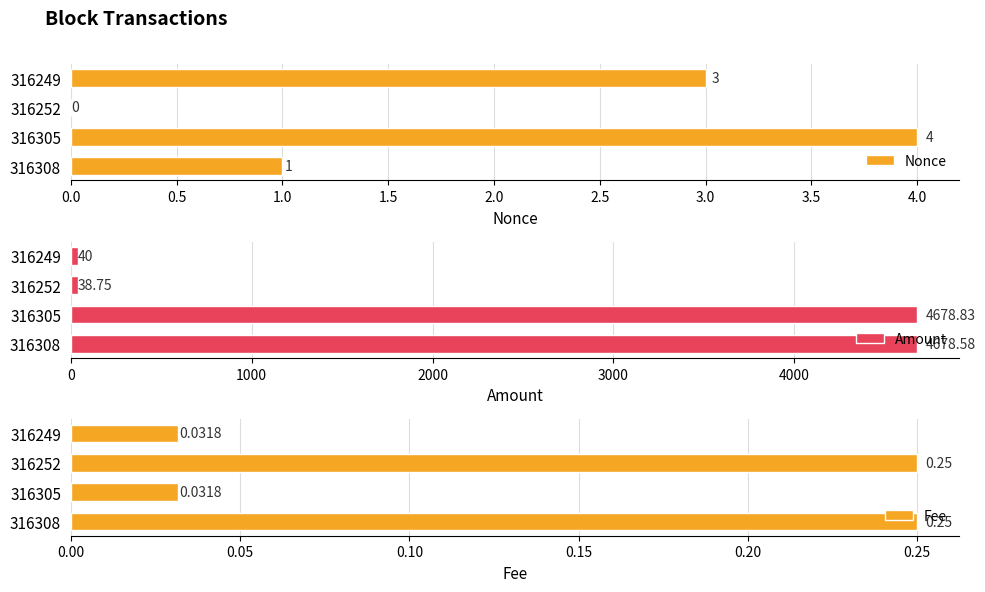

How many categories are shown in the chart?

4